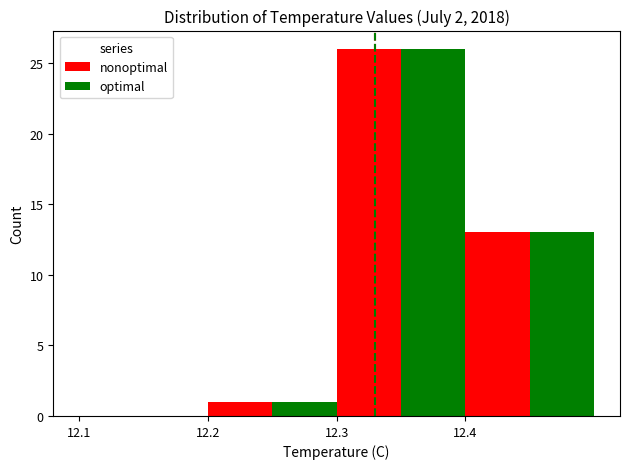

How many groups of bars are there?

4